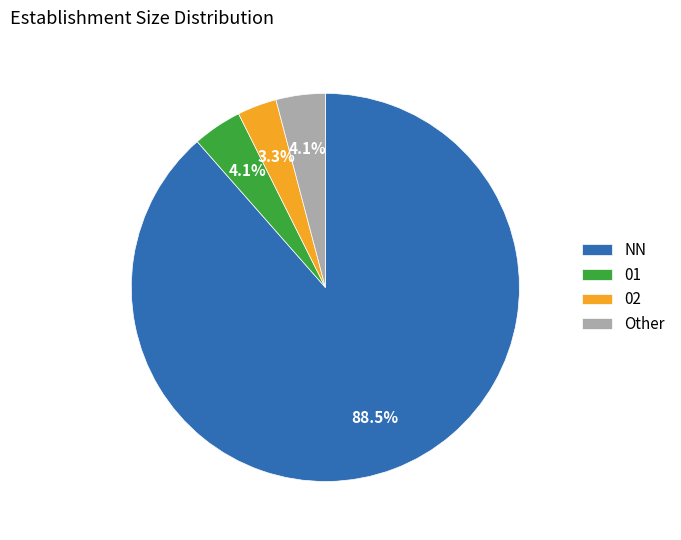

Does 01 account for over 50% of the chart?

No